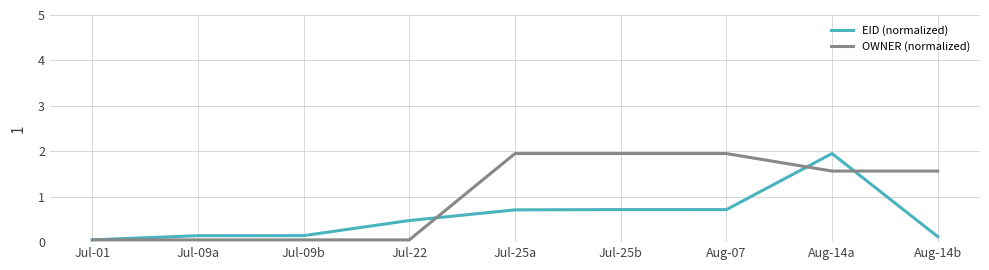

At which label does OWNER (normalized) first exceed 1?

Jul-25a